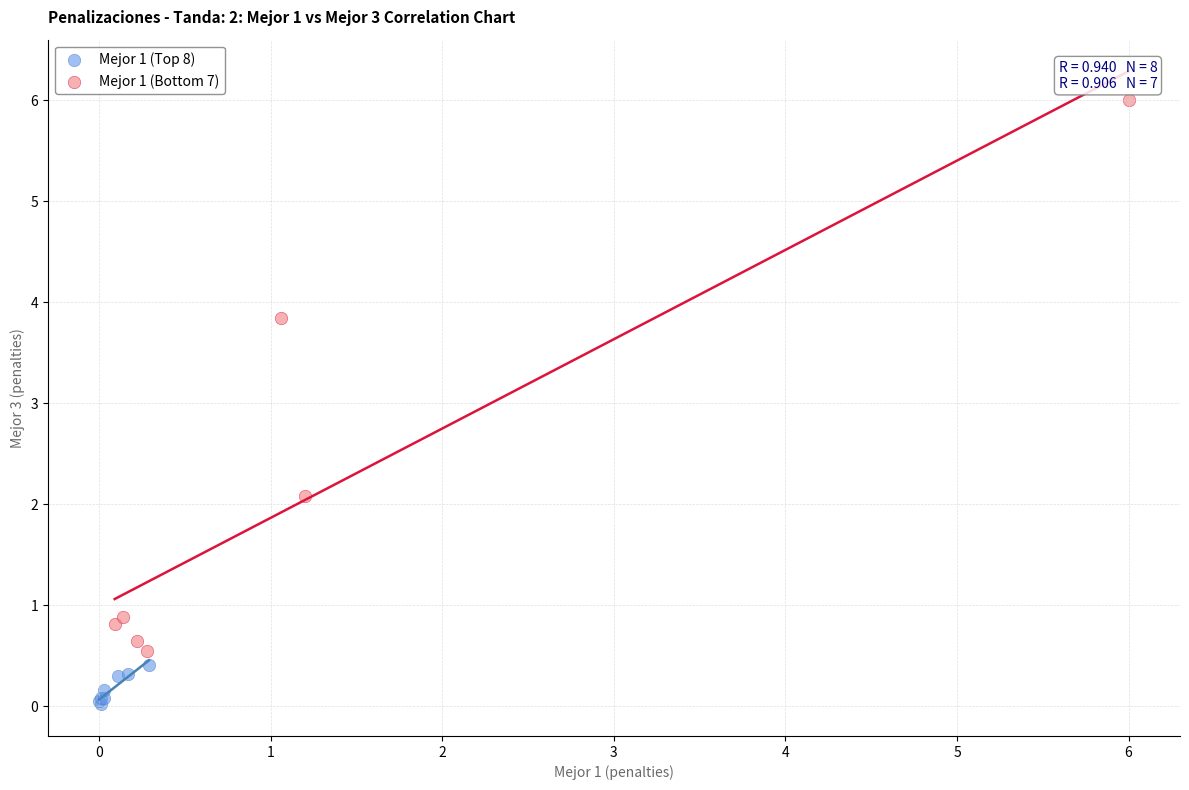

Which series has the largest Y range (max minus min)?

Mejor 1 (Bottom 7)